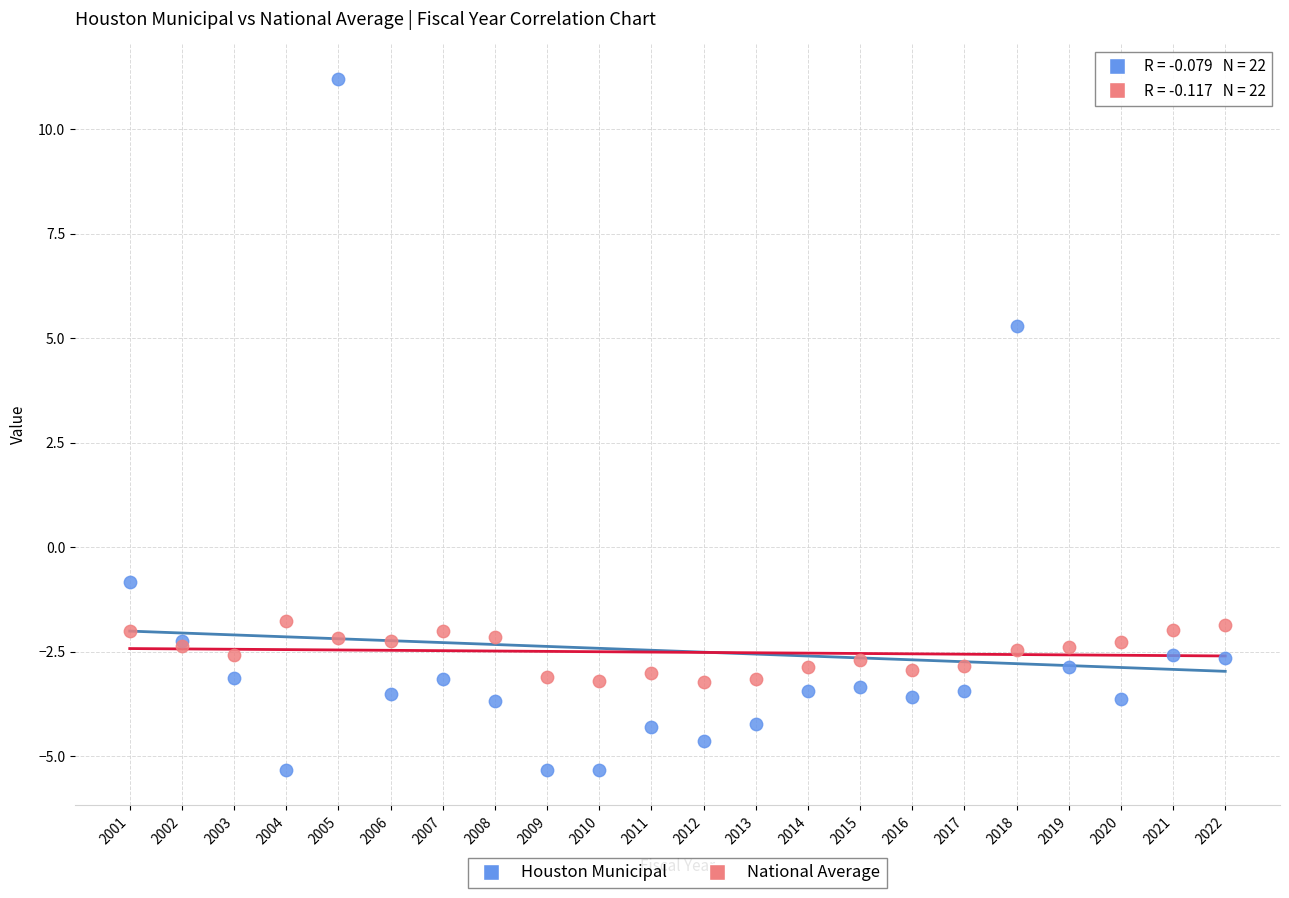

Which series has the largest Y range (max minus min)?

Houston Municipal